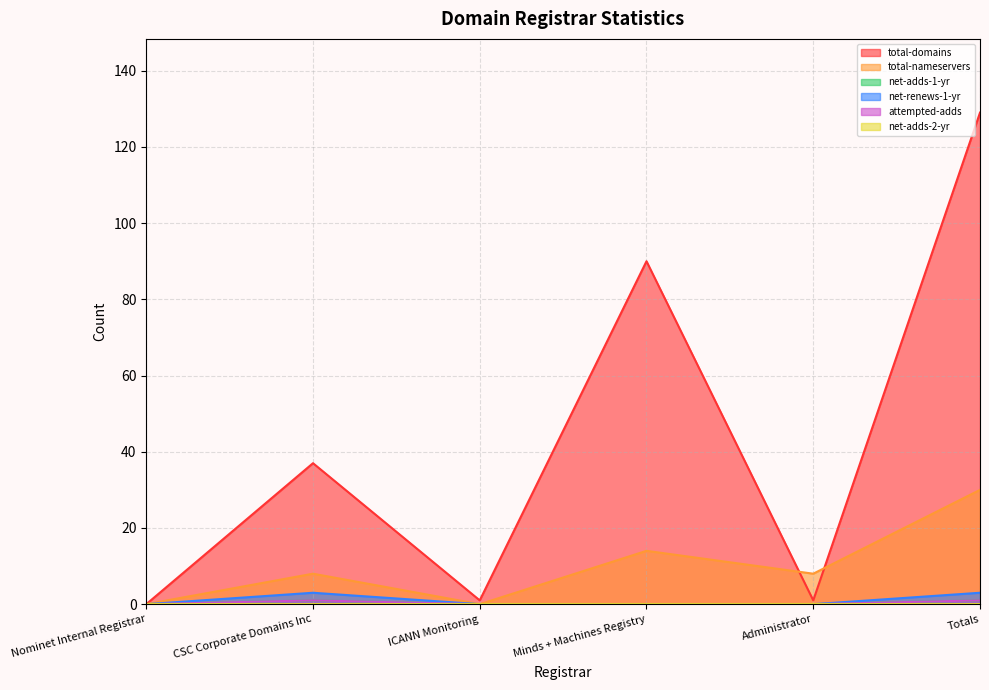

How many positive values does the attempted-adds series have?

2